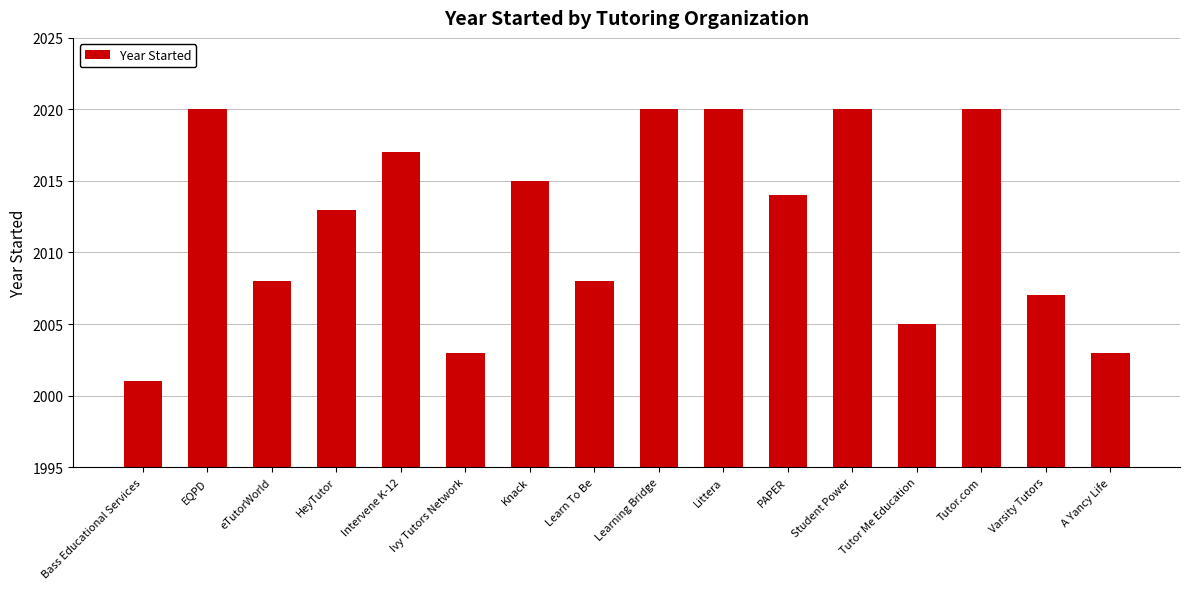

What is the greatest value displayed?

2020